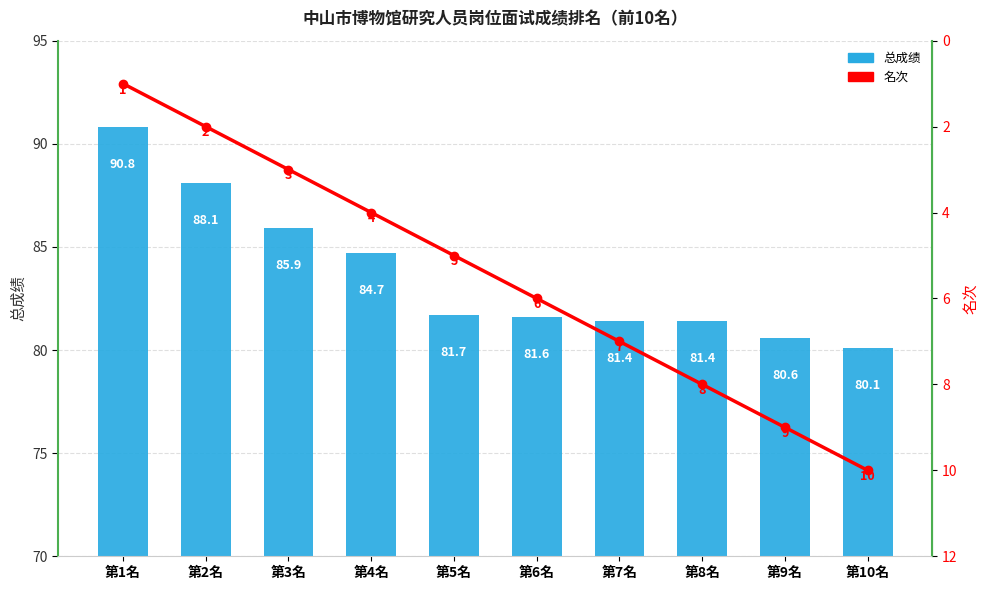

What are all the series names shown in the legend?

总成绩, 名次